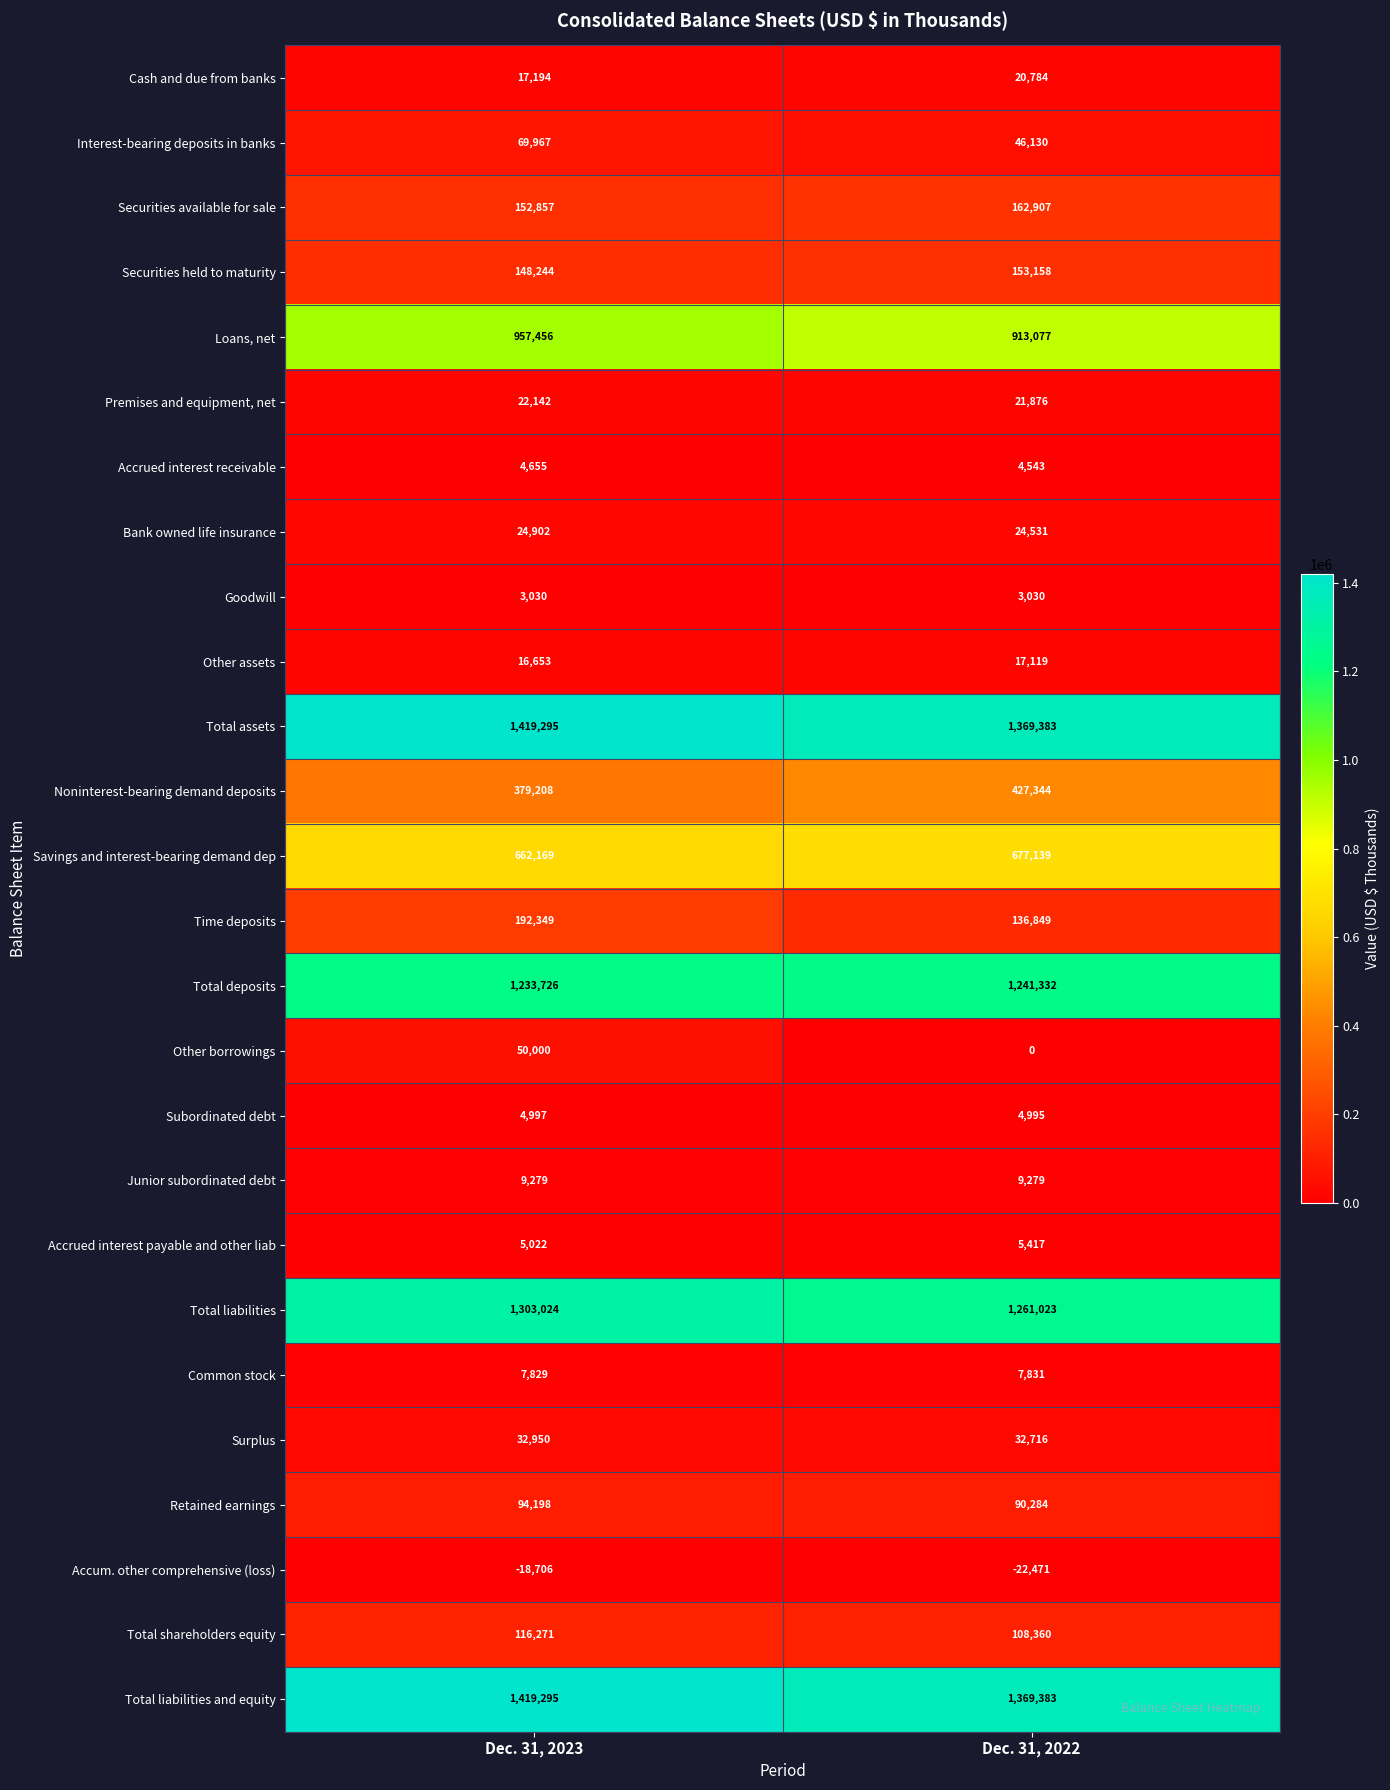

The value of Common stock at Dec. 31, 2022 is 7831. True or false?

True